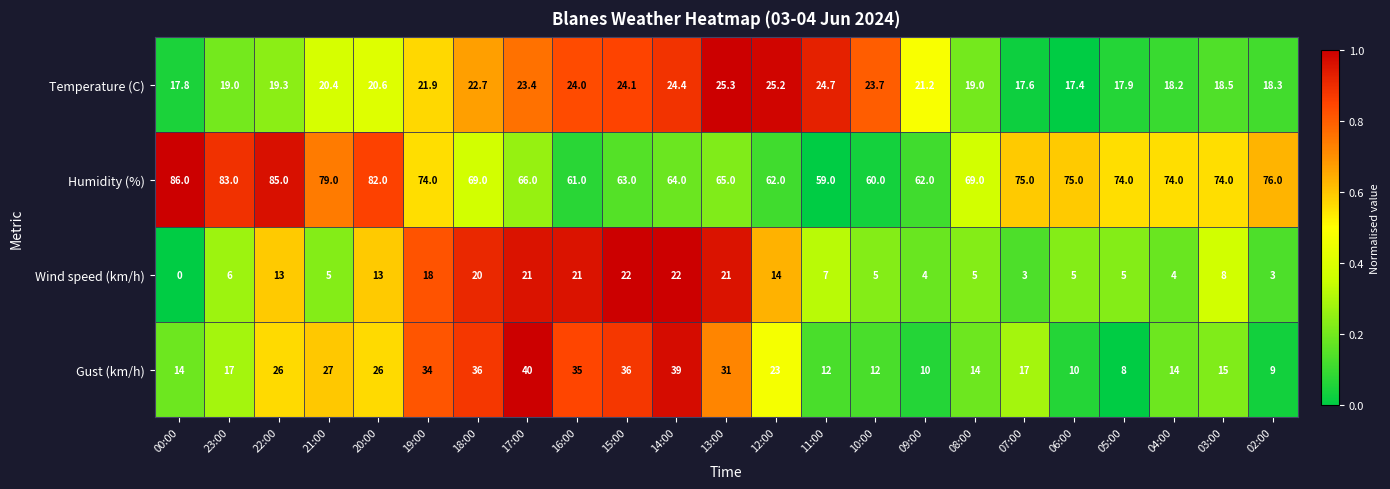

At which category is the sum across all series the highest?

17:00